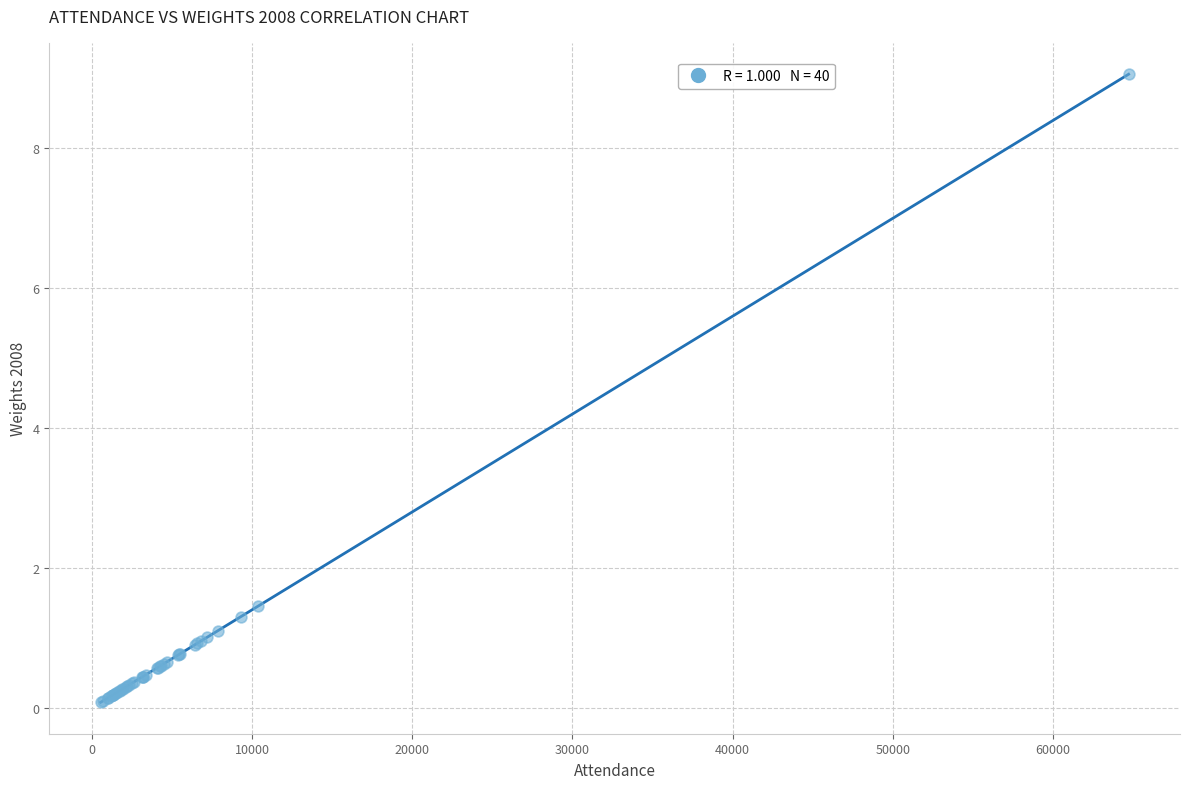

What Y value in the scatter plot is closest to 4?

1.4